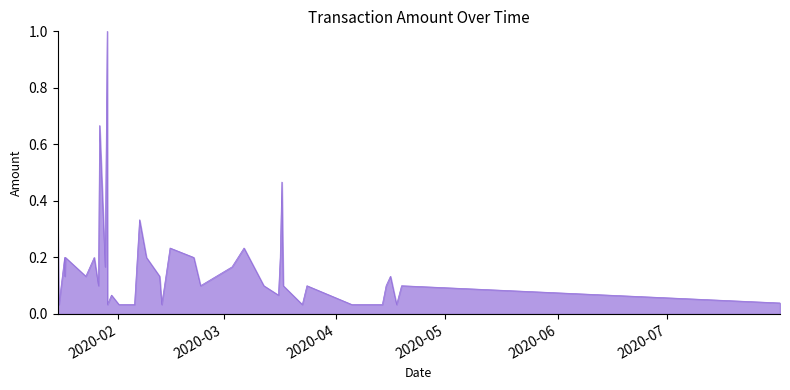

What is the difference between the maximum and minimum values?

1.0